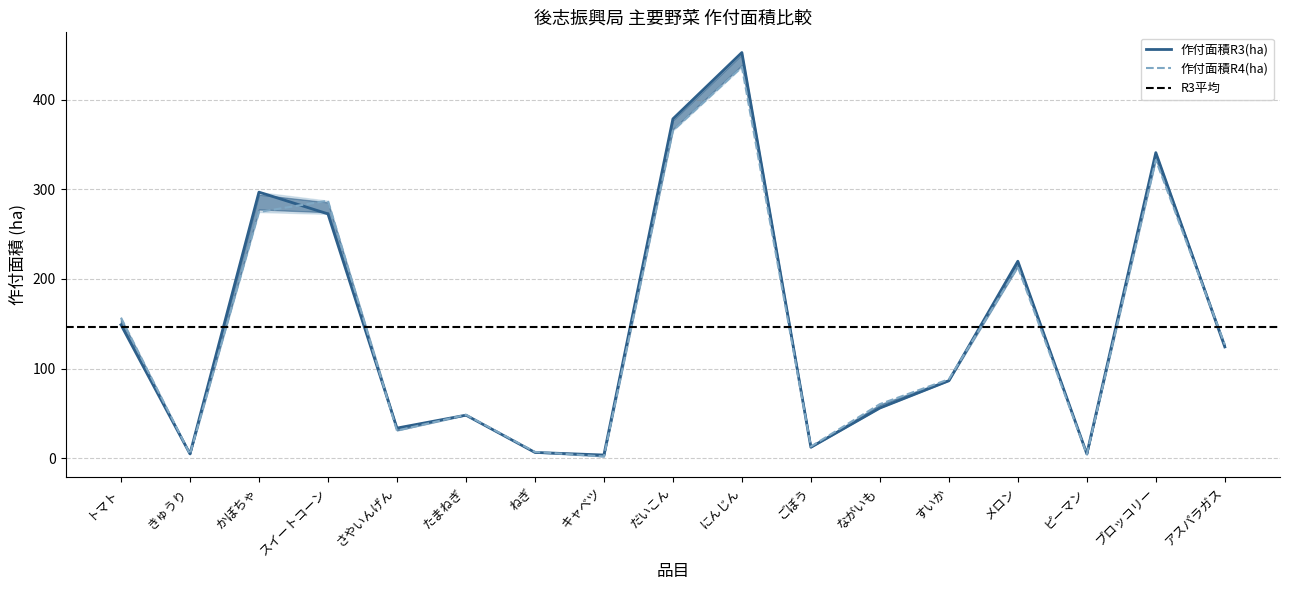

Which label corresponds to the largest value in the chart?

にんじん